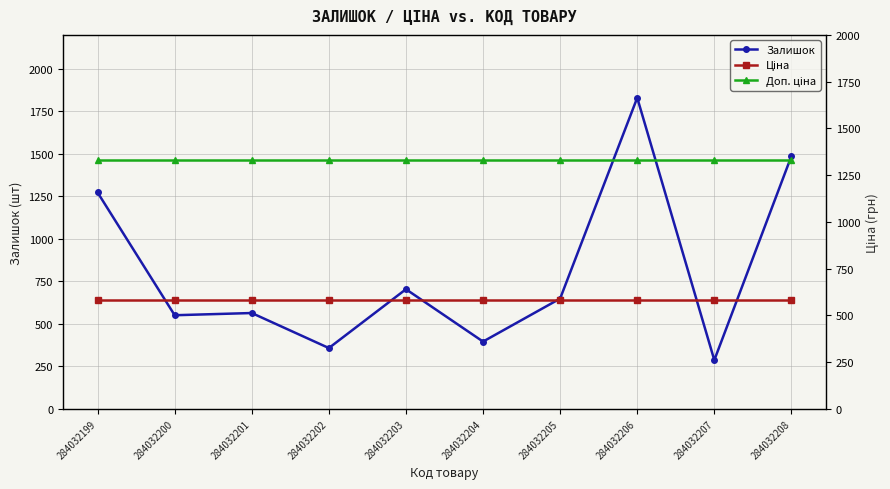

Is the value of Залишок at 284032206 greater than the value of Ціна at 284032208?

Yes